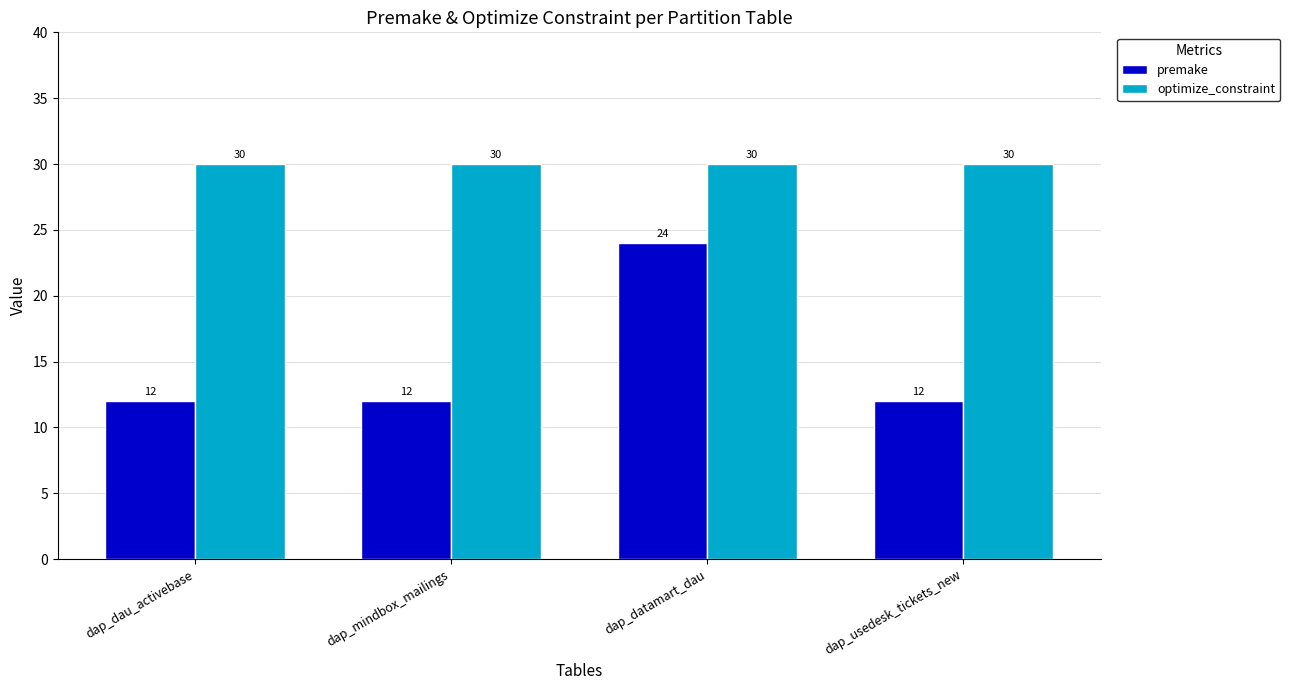

Count the number of data series in this chart.

2